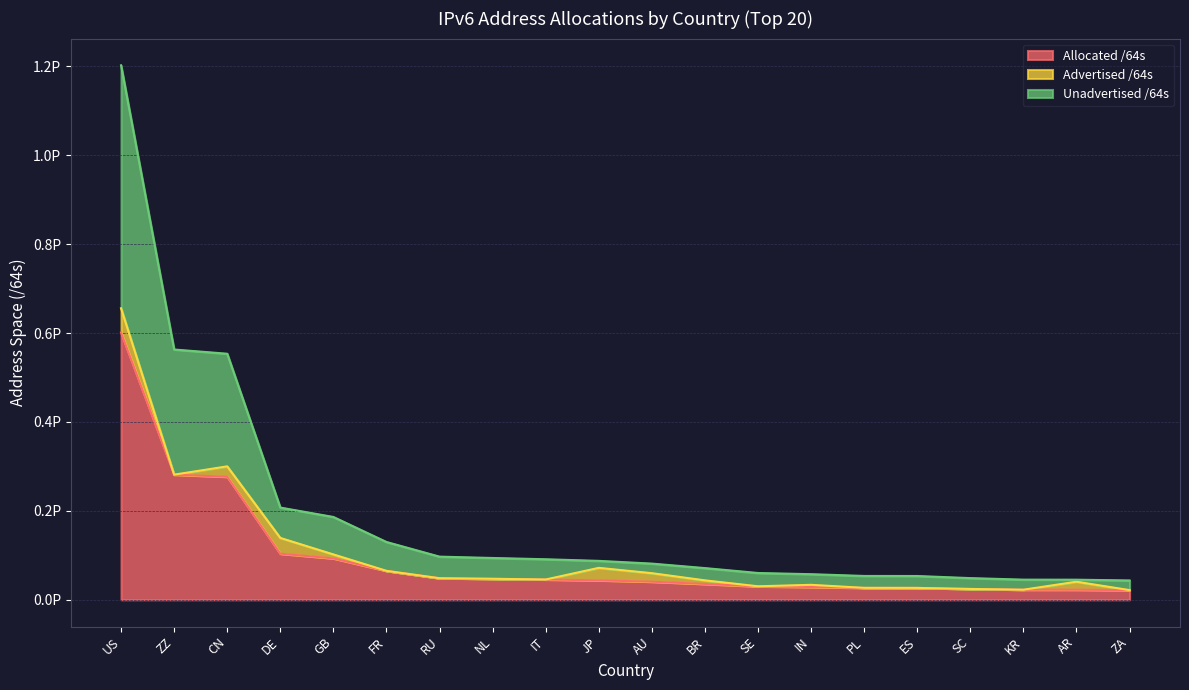

At which label does Allocated /64s reach its peak?

US